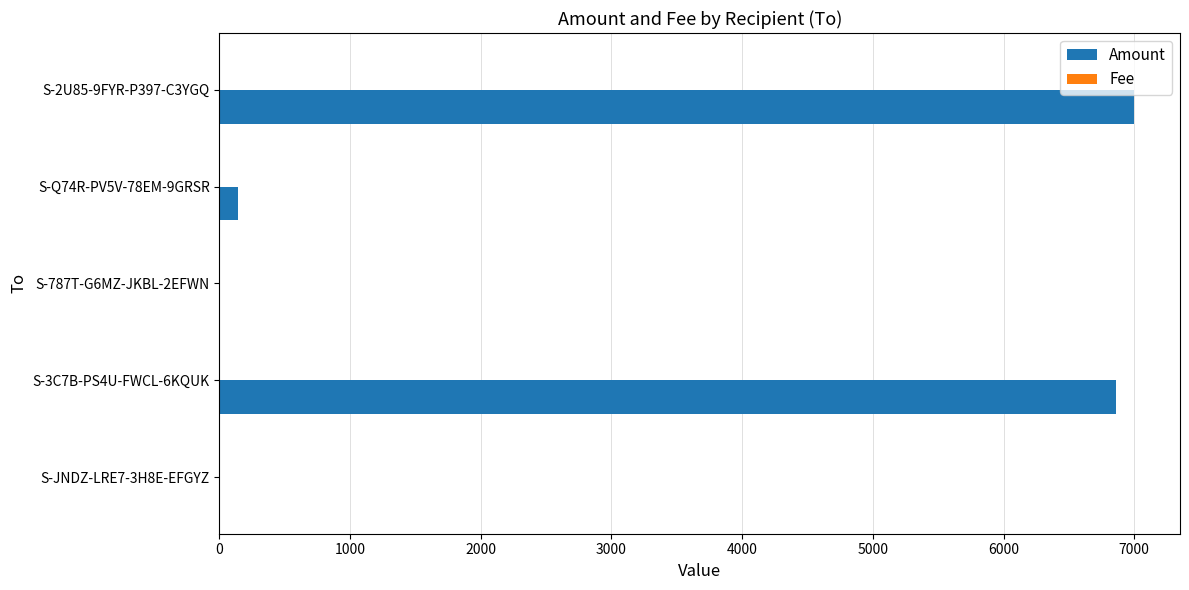

Which series has the largest total across all categories?

Amount